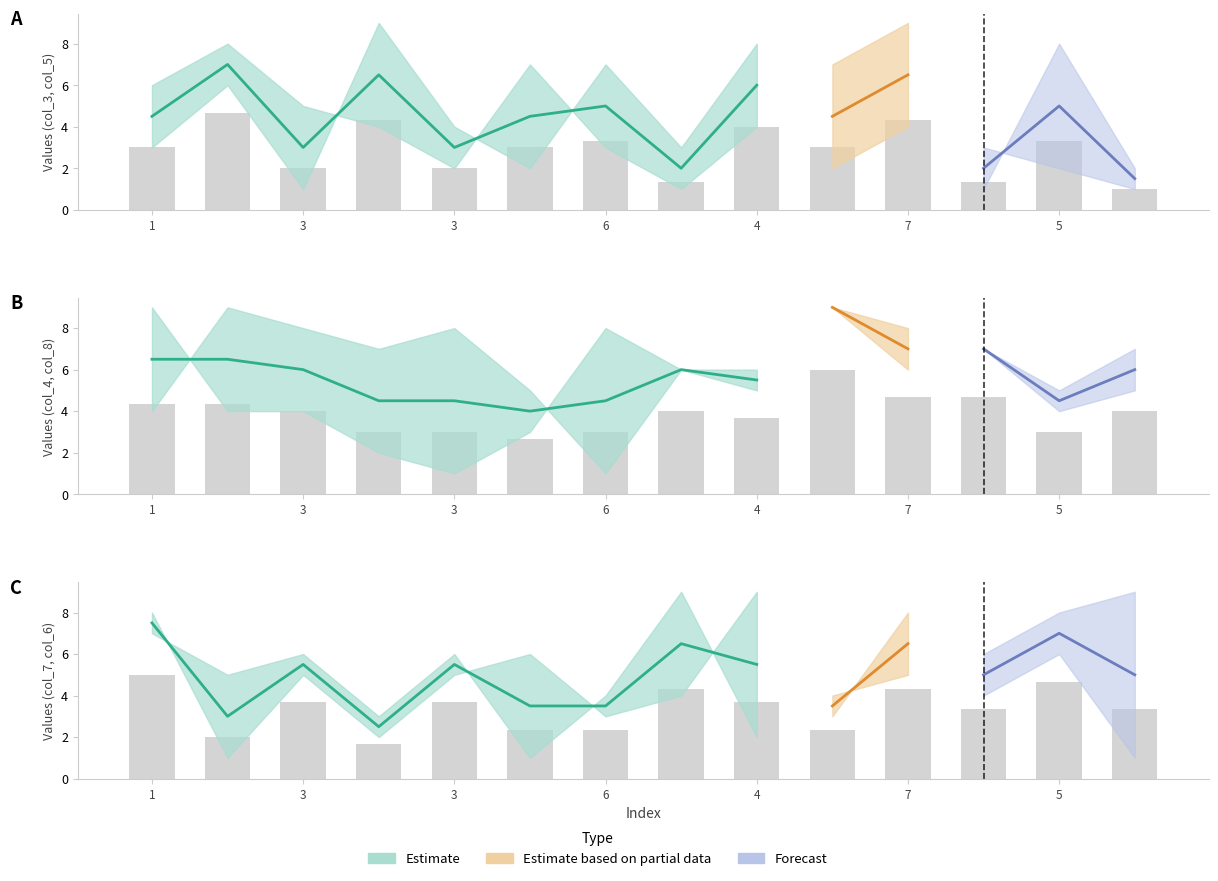

Reading right to left, list all the values displayed in this chart.

col_3: 1	2	3	9	7	4	1	3	7	2	4	5	8	6
col_5: 2	8	1	4	2	8	3	7	2	4	9	1	6	3
col_4: 7	5	7	6	9	5	6	1	5	8	7	8	9	4
col_8: 5	4	7	8	9	6	6	8	3	1	2	4	4	9
col_7: 9	8	6	5	4	9	4	3	6	5	2	5	1	8
col_6: 1	6	4	8	3	2	9	4	1	6	3	6	5	7